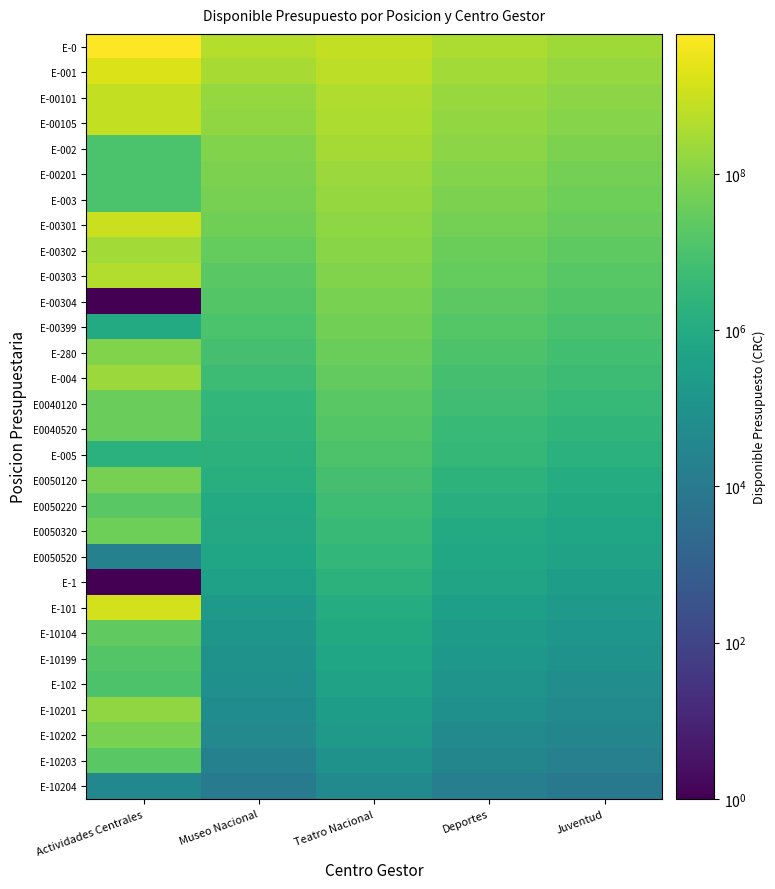

Reading left to right, what are all the values shown in this chart?

E-0: Actividades Centrales=6177788089.7	Museo Nacional=500000000.0	Teatro Nacional=800000000.0	Deportes=400000000.0	Juventud=250000000.0
E-001: Actividades Centrales=1934757404.8	Museo Nacional=320000000.0	Teatro Nacional=650000000.0	Deportes=280000000.0	Juventud=180000000.0
E-00101: Actividades Centrales=807090176.2	Museo Nacional=180000000.0	Teatro Nacional=420000000.0	Deportes=190000000.0	Juventud=120000000.0
E-00105: Actividades Centrales=797090176.2	Museo Nacional=150000000.0	Teatro Nacional=380000000.0	Deportes=160000000.0	Juventud=100000000.0
E-002: Actividades Centrales=10000000.0	Museo Nacional=90000000.0	Teatro Nacional=290000000.0	Deportes=120000000.0	Juventud=75000000.0
E-00201: Actividades Centrales=10160090.0	Museo Nacional=75000000.0	Teatro Nacional=210000000.0	Deportes=95000000.0	Juventud=58000000.0
E-003: Actividades Centrales=10160090.0	Museo Nacional=60000000.0	Teatro Nacional=180000000.0	Deportes=72000000.0	Juventud=44000000.0
E-00301: Actividades Centrales=1018755579.6	Museo Nacional=45000000.0	Teatro Nacional=140000000.0	Deportes=55000000.0	Juventud=33000000.0
E-00302: Actividades Centrales=280788122.9	Museo Nacional=30000000.0	Teatro Nacional=110000000.0	Deportes=40000000.0	Juventud=24000000.0
E-00303: Actividades Centrales=446006382.3	Museo Nacional=20000000.0	Teatro Nacional=85000000.0	Deportes=30000000.0	Juventud=18000000.0
E-00304: Actividades Centrales=1.0	Museo Nacional=15000000.0	Teatro Nacional=65000000.0	Deportes=22000000.0	Juventud=13000000.0
E-00399: Actividades Centrales=1004965.2	Museo Nacional=10000000.0	Teatro Nacional=50000000.0	Deportes=16000000.0	Juventud=9500000.0
E-280: Actividades Centrales=87883215.3	Museo Nacional=8000000.0	Teatro Nacional=38000000.0	Deportes=11000000.0	Juventud=7000000.0
E-004: Actividades Centrales=203072894.0	Museo Nacional=5000000.0	Teatro Nacional=28000000.0	Deportes=8000000.0	Juventud=5000000.0
E0040120: Actividades Centrales=36325780.0	Museo Nacional=3000000.0	Teatro Nacional=20000000.0	Deportes=6000000.0	Juventud=3500000.0
E0040520: Actividades Centrales=34462920.0	Museo Nacional=2500000.0	Teatro Nacional=15000000.0	Deportes=4500000.0	Juventud=2500000.0
E-005: Actividades Centrales=1862860.0	Museo Nacional=2000000.0	Teatro Nacional=11000000.0	Deportes=3200000.0	Juventud=1800000.0
E0050120: Actividades Centrales=62425779.0	Museo Nacional=1500000.0	Teatro Nacional=8000000.0	Deportes=2200000.0	Juventud=1200000.0
E0050220: Actividades Centrales=19560034.0	Museo Nacional=1000000.0	Teatro Nacional=5500000.0	Deportes=1500000.0	Juventud=850000.0
E0050320: Actividades Centrales=42845792.0	Museo Nacional=800000.0	Teatro Nacional=4000000.0	Deportes=1000000.0	Juventud=600000.0
E0050520: Actividades Centrales=19953.0	Museo Nacional=600000.0	Teatro Nacional=3000000.0	Deportes=700000.0	Juventud=420000.0
E-1: Actividades Centrales=1.0	Museo Nacional=400000.0	Teatro Nacional=2000000.0	Deportes=500000.0	Juventud=300000.0
E-101: Actividades Centrales=1320406401.1	Museo Nacional=200000.0	Teatro Nacional=1200000.0	Deportes=350000.0	Juventud=200000.0
E-10104: Actividades Centrales=26135178.5	Museo Nacional=150000.0	Teatro Nacional=900000.0	Deportes=250000.0	Juventud=140000.0
E-10199: Actividades Centrales=15000000.0	Museo Nacional=100000.0	Teatro Nacional=650000.0	Deportes=170000.0	Juventud=95000.0
E-102: Actividades Centrales=11135178.5	Museo Nacional=80000.0	Teatro Nacional=450000.0	Deportes=120000.0	Juventud=65000.0
E-10201: Actividades Centrales=146624983.0	Museo Nacional=60000.0	Teatro Nacional=300000.0	Deportes=80000.0	Juventud=45000.0
E-10202: Actividades Centrales=66755809.0	Museo Nacional=40000.0	Teatro Nacional=200000.0	Deportes=50000.0	Juventud=30000.0
E-10203: Actividades Centrales=19857687.0	Museo Nacional=20000.0	Teatro Nacional=100000.0	Deportes=30000.0	Juventud=18000.0
E-10204: Actividades Centrales=38250.0	Museo Nacional=10000.0	Teatro Nacional=50000.0	Deportes=15000.0	Juventud=9000.0